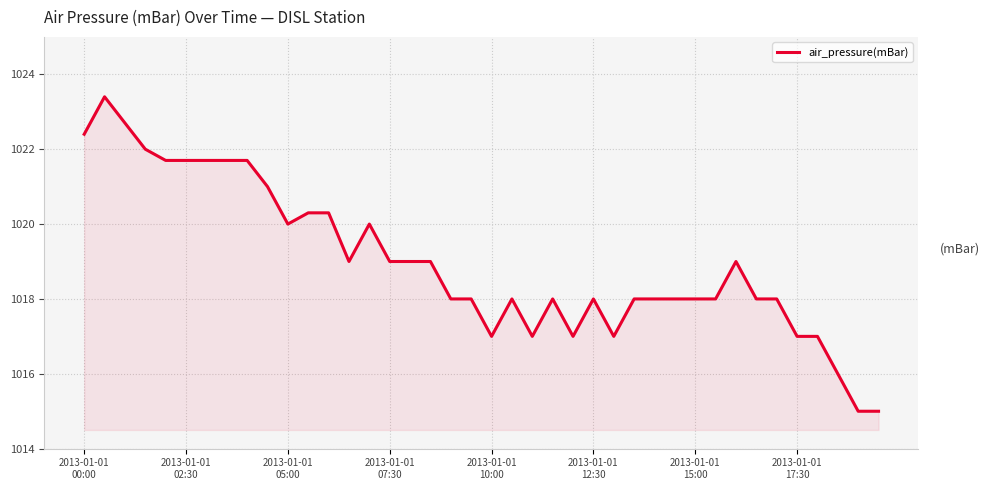

What is the difference between the maximum and minimum values?

8.4